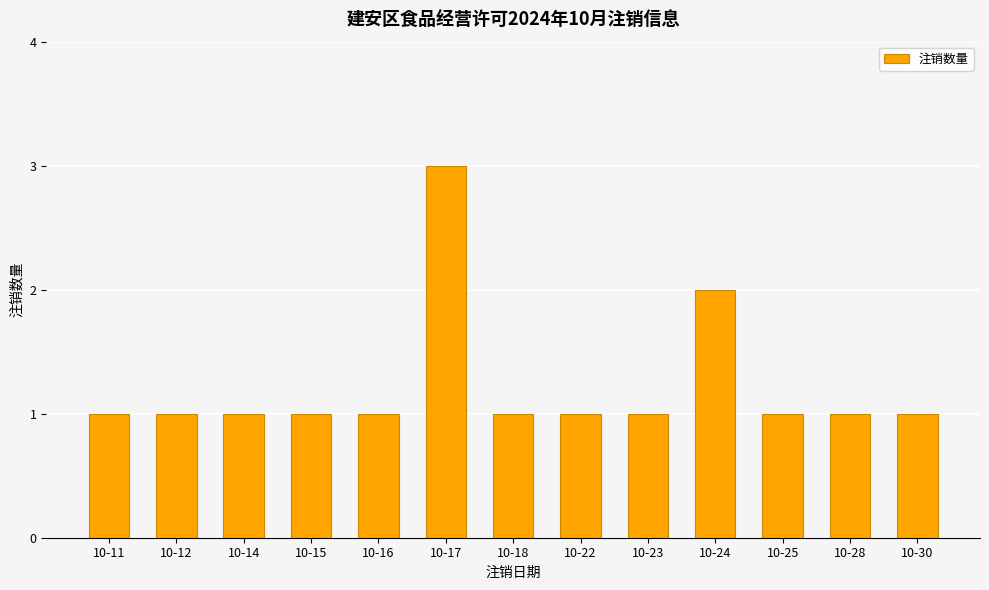

What is the value of the 6th bar from the left?

3